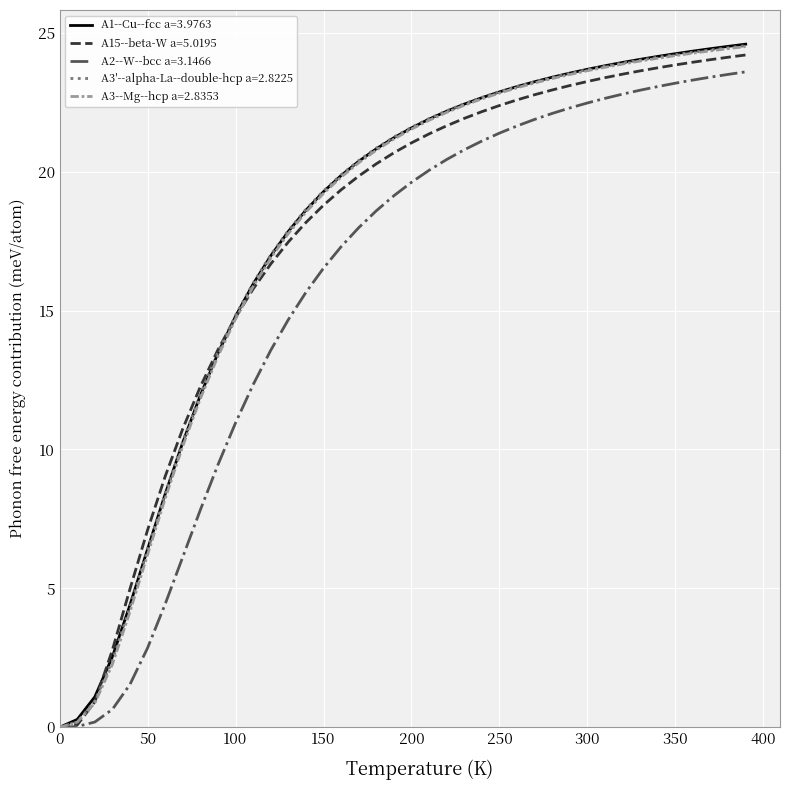

What is the maximum value shown in the chart?

24.6